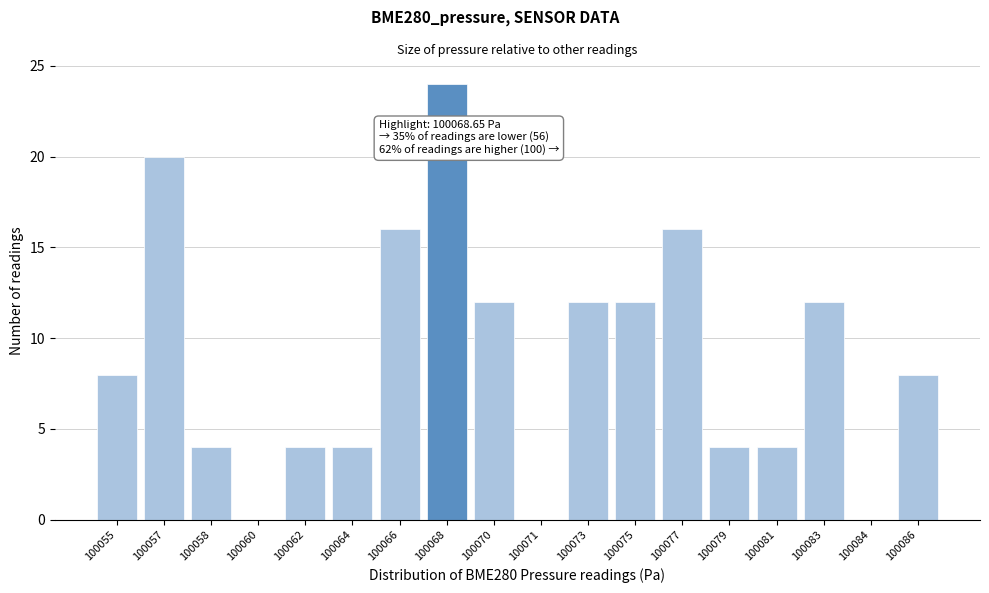

Reading left to right, list all the values displayed in this chart.

100055=8	100057=20	100058=4	100060=0	100062=4	100064=4	100066=16	100068=24	100070=12	100071=0	100073=12	100075=12	100077=16	100079=4	100081=4	100083=12	100084=0	100086=8